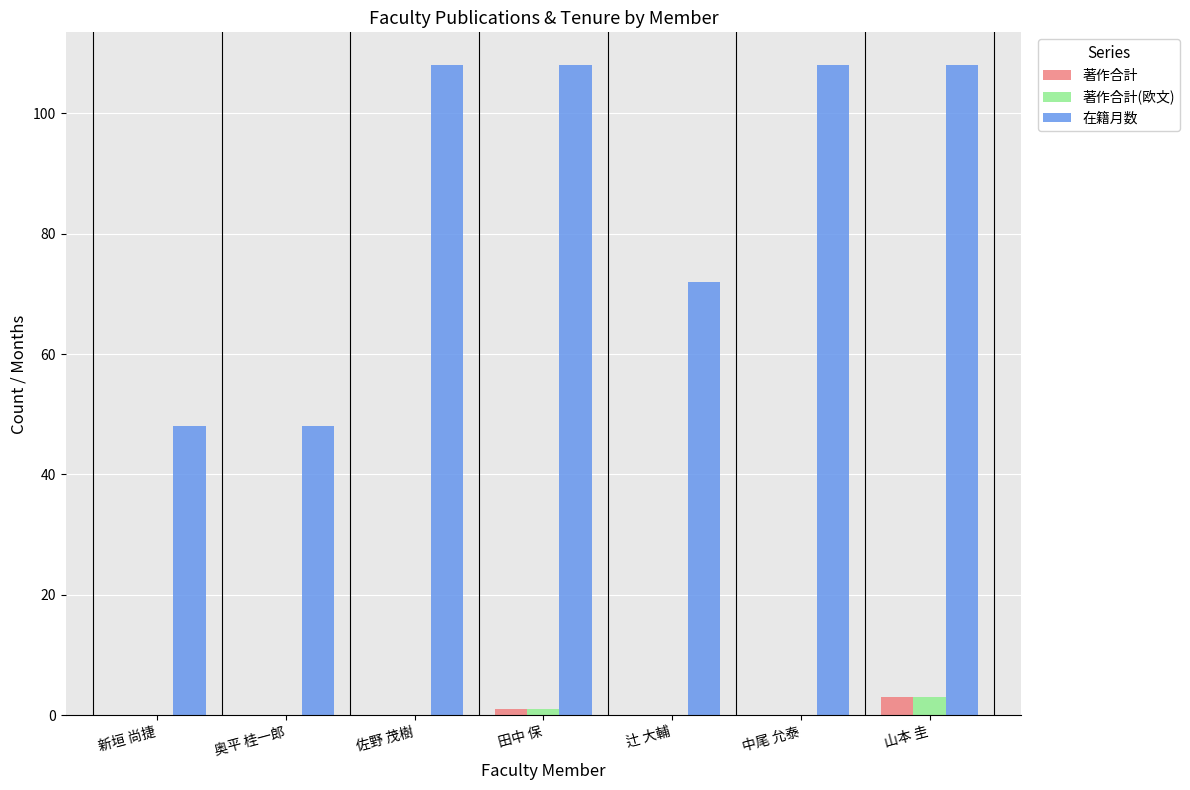

What is the total value across all series at 奥平 桂一郎?

48